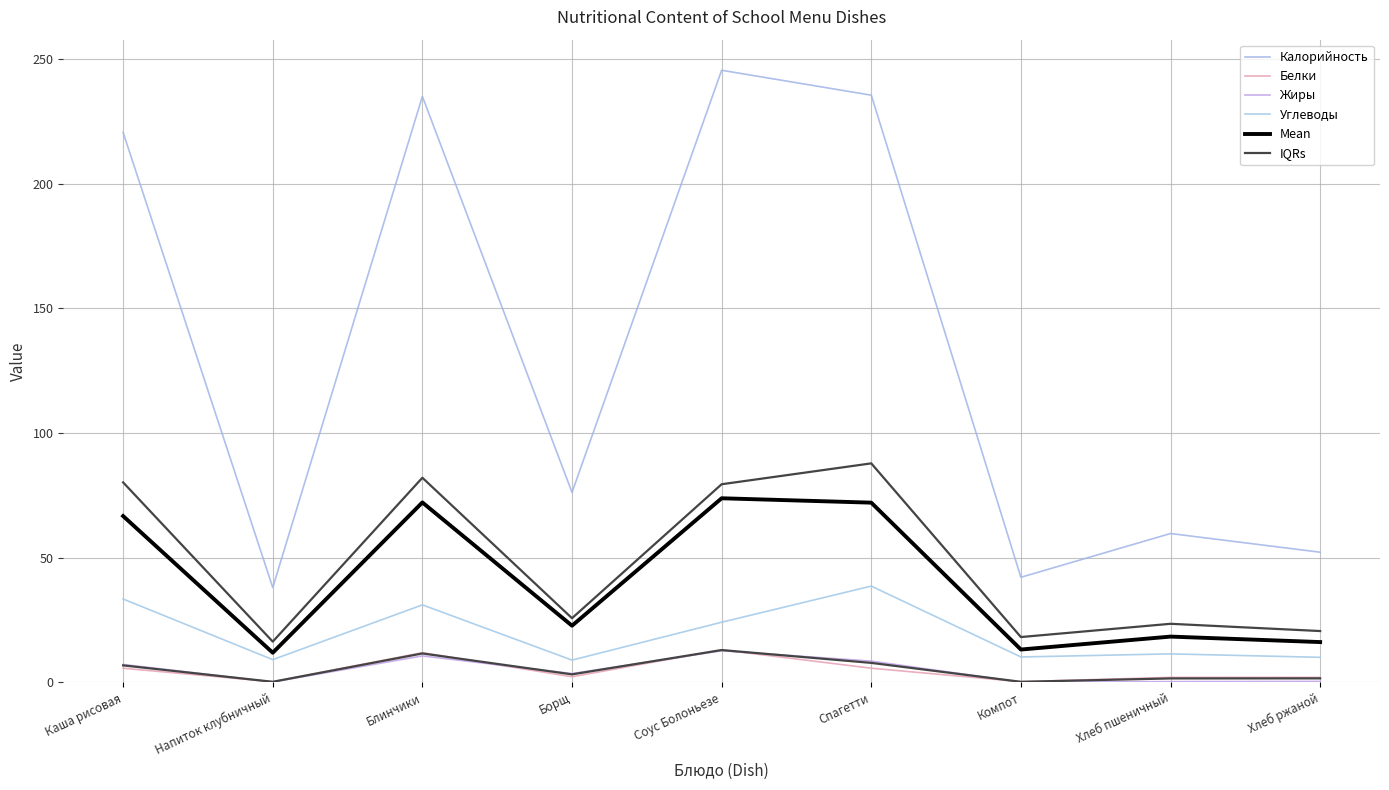

At which label does Жиры first exceed 3?

Каша рисовая